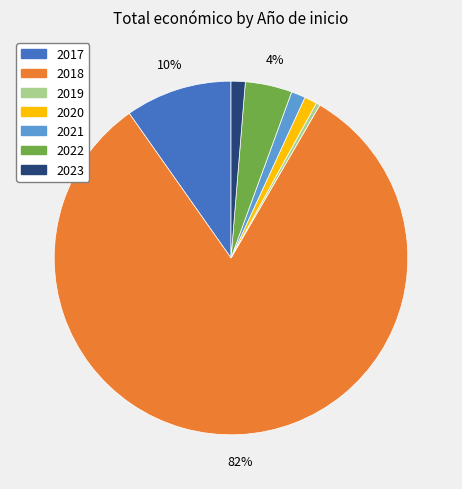

To the nearest percent, what is the average slice percentage?

14%